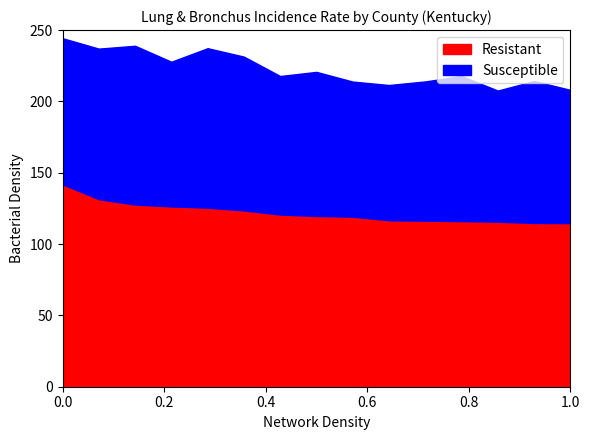

How many categories are shown in the chart?

15